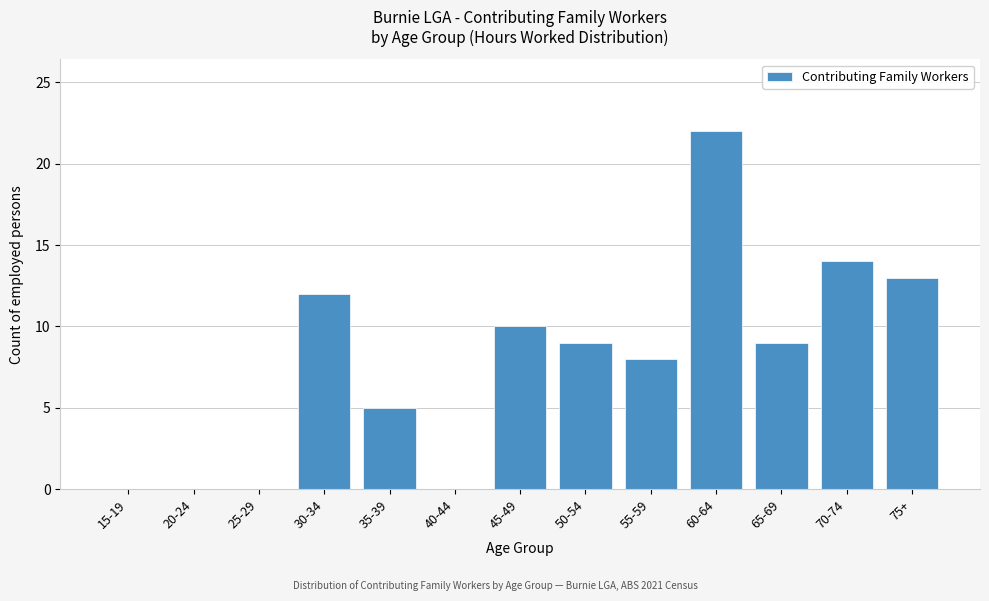

Reading left to right, list all the values displayed in this chart.

15-19=0	20-24=0	25-29=0	30-34=12	35-39=5	40-44=0	45-49=10	50-54=9	55-59=8	60-64=22	65-69=9	70-74=14	75+=13